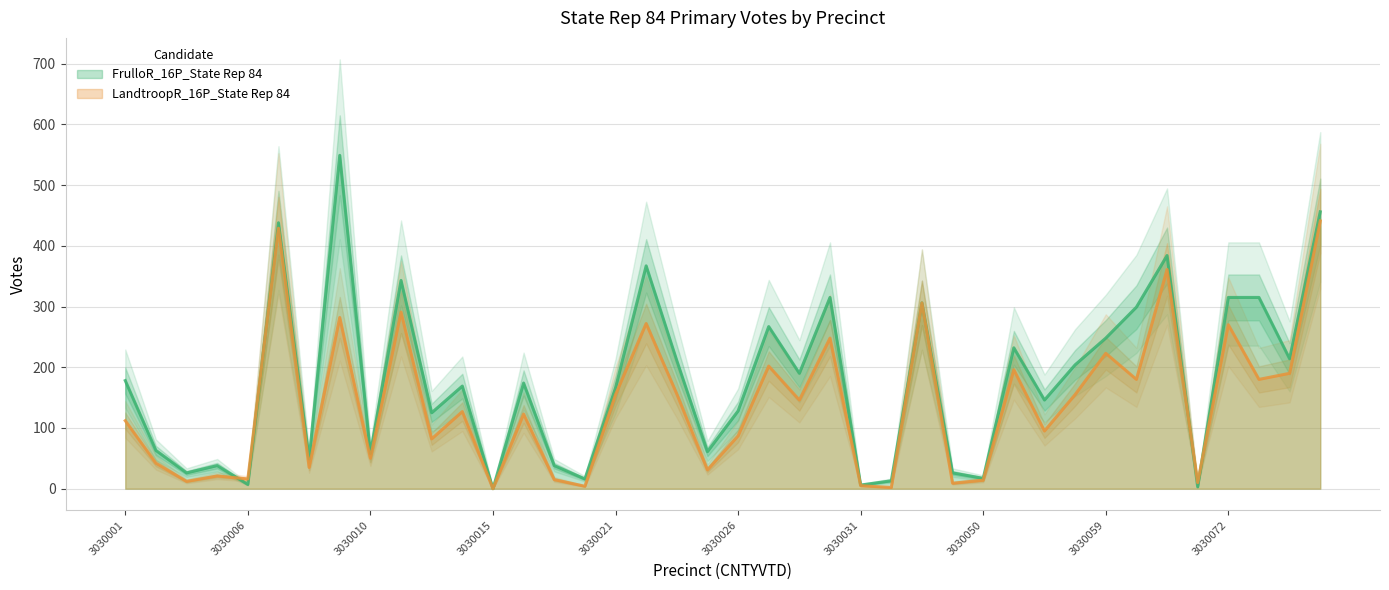

Between 3030030 and 3030062, which is larger?

3030062